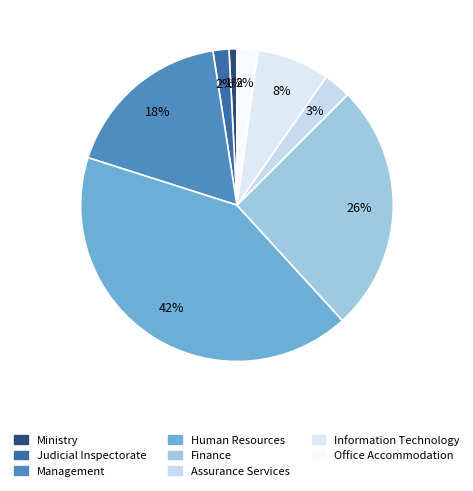

To the nearest percent, what percentage of the pie is Management?

18%